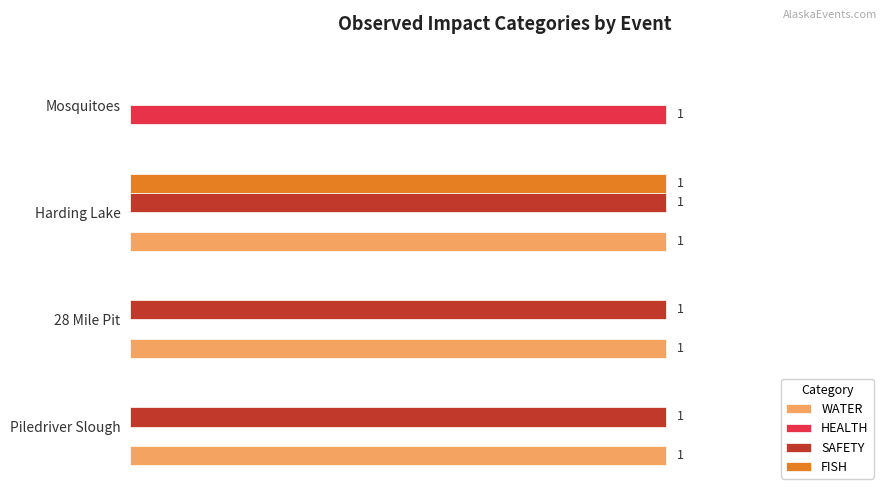

At which category is the sum across all series the highest?

Harding Lake